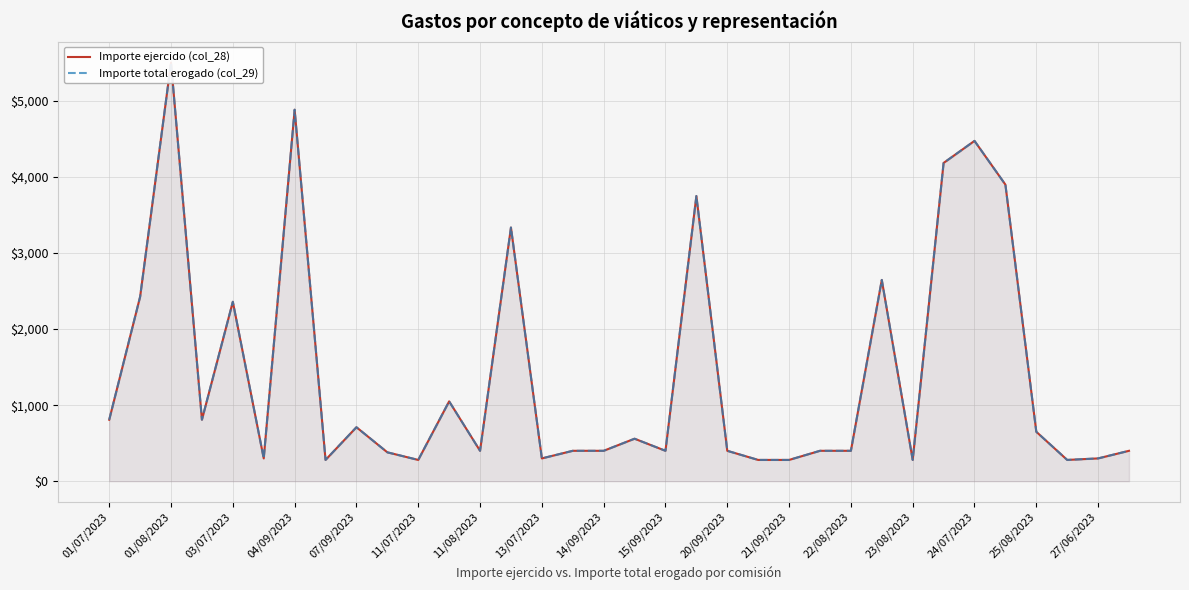

What are all the series names shown in the legend?

Importe ejercido (col_28), Importe total erogado (col_29)